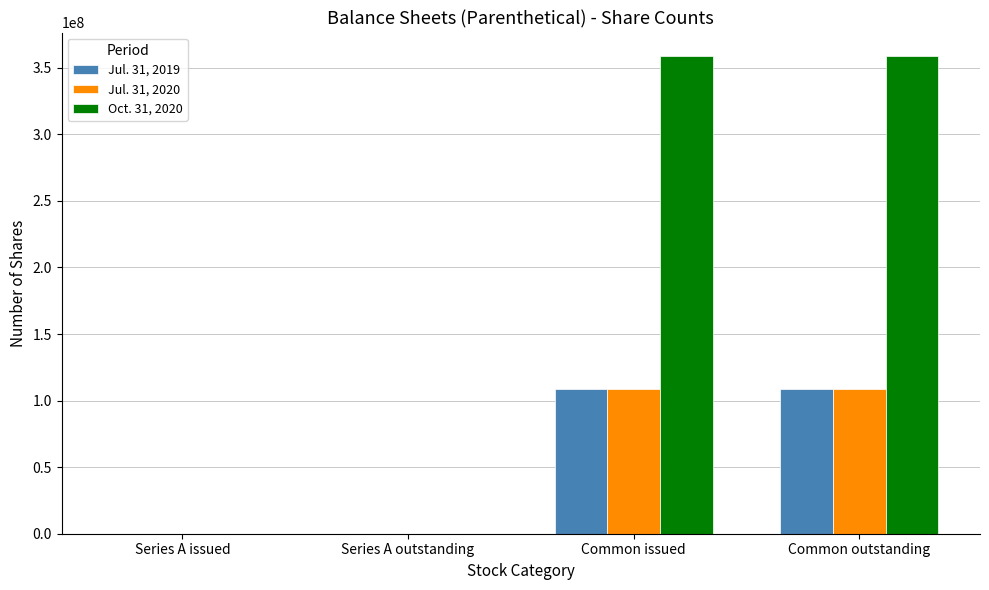

Reading left to right, extract all data points from this chart.

Jul. 31, 2019: Series A issued=0	Series A outstanding=0	Common issued=108525256	Common outstanding=108525256
Jul. 31, 2020: Series A issued=1000	Series A outstanding=1000	Common issued=108525256	Common outstanding=108525256
Oct. 31, 2020: Series A issued=1000	Series A outstanding=1000	Common issued=358525256	Common outstanding=358525256